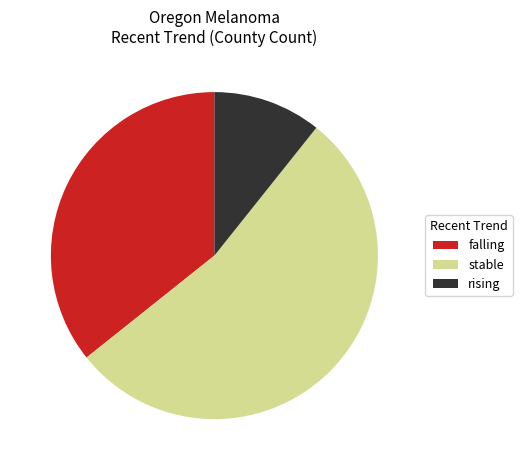

Which category has the biggest portion of the pie?

stable